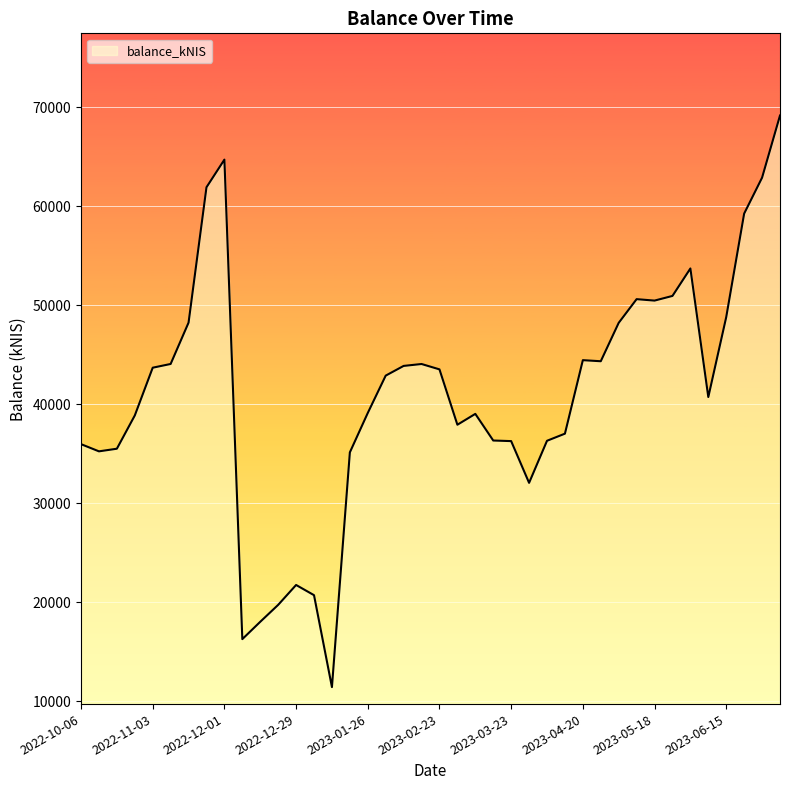

What is the difference between the maximum and minimum values?

57742.3